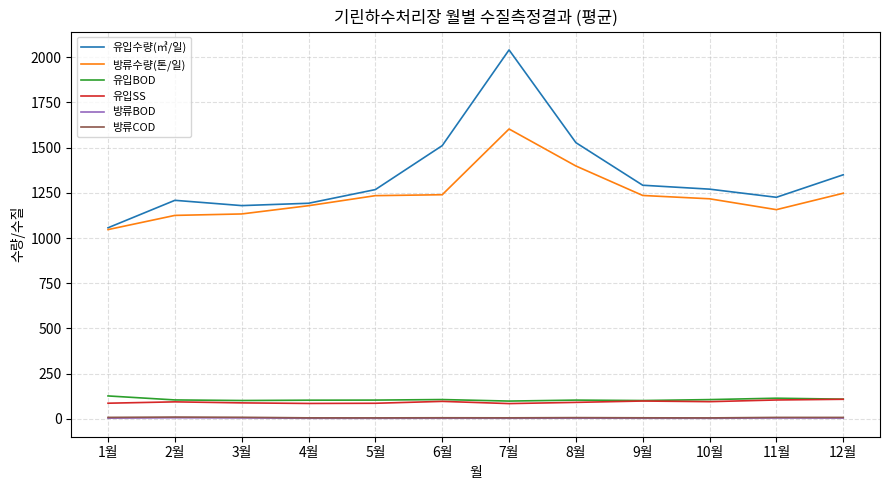

How many lines are shown in the chart?

6